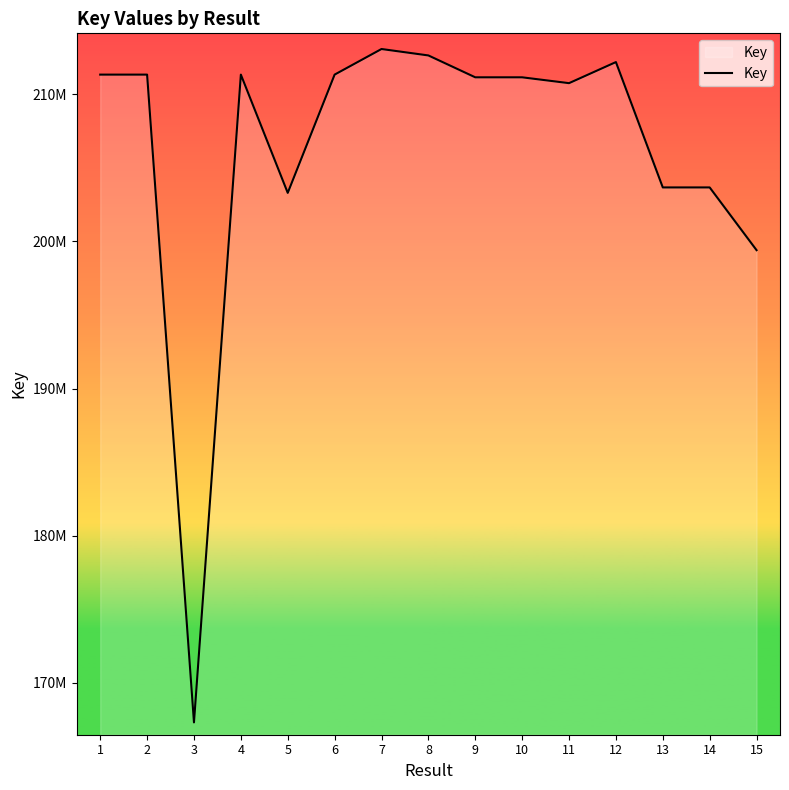

At which label does the data first exceed 211142471?

1